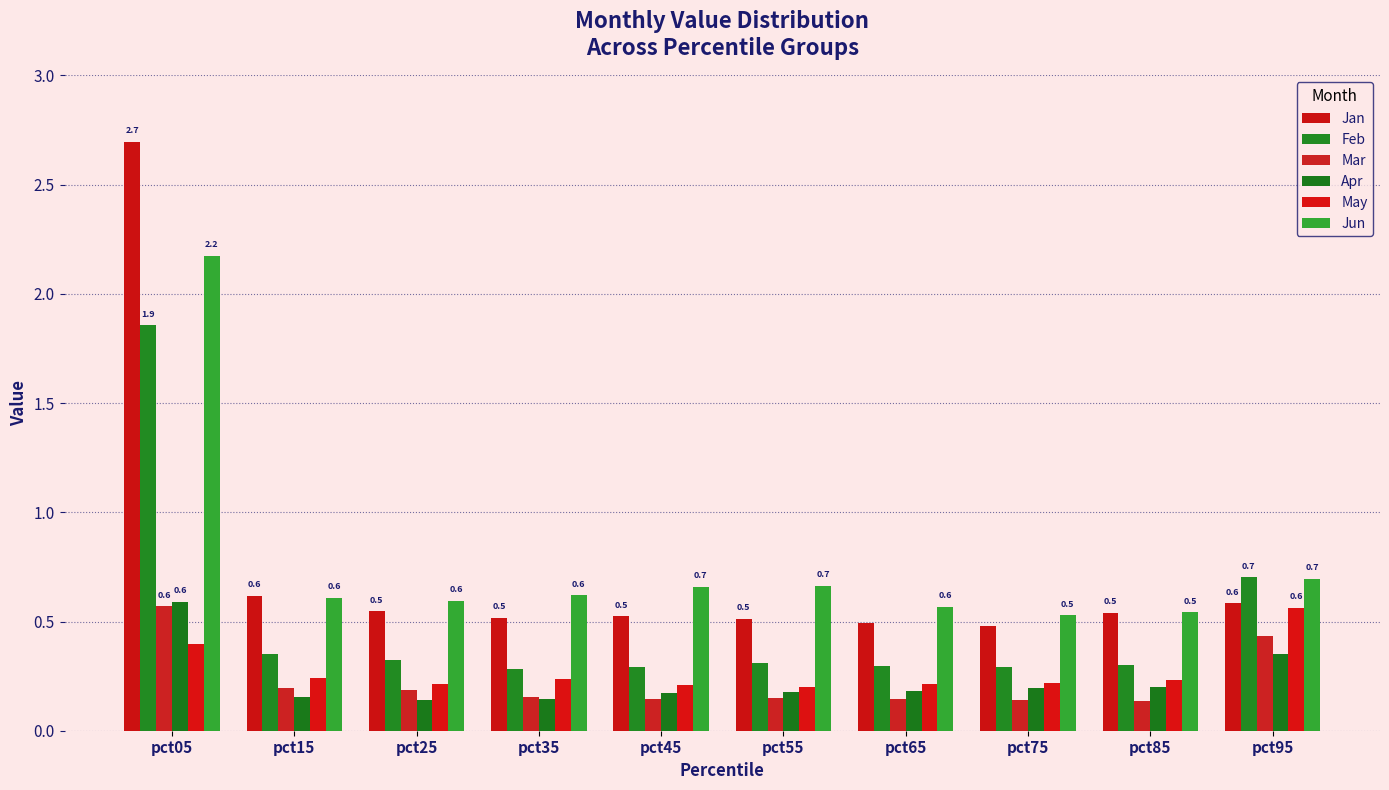

What value does the Mar series have at pct25?

0.2